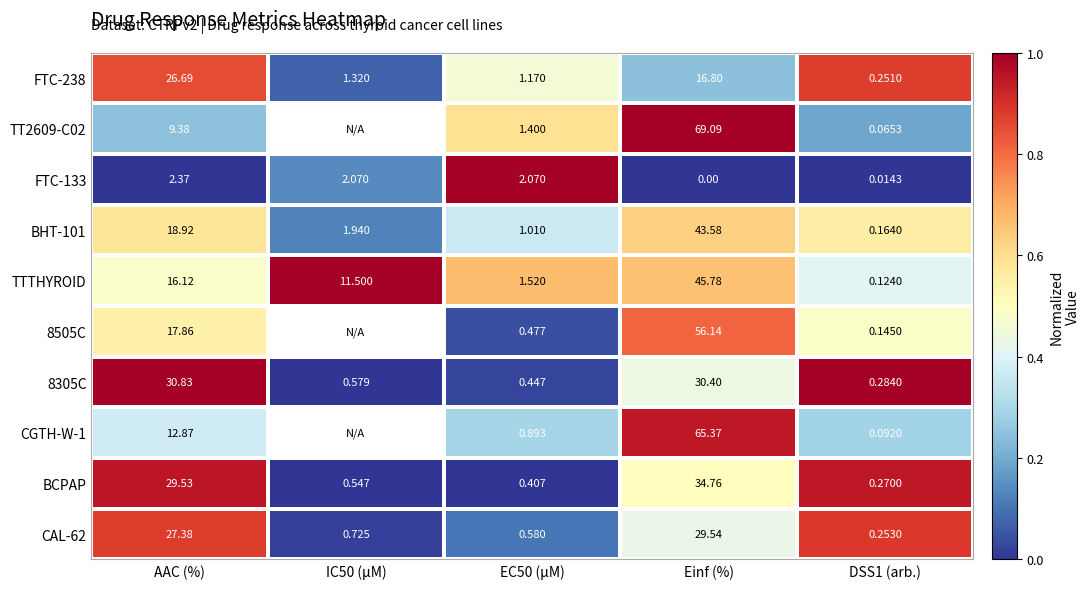

Count the number of data series in this chart.

10